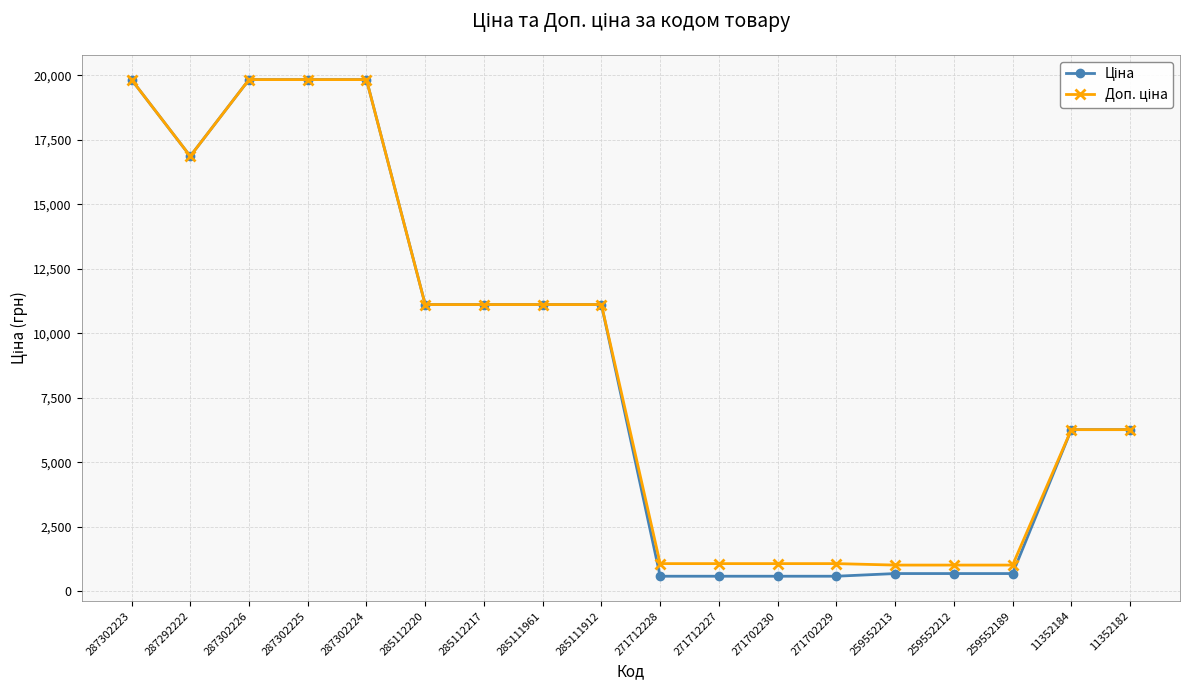

What is the label of the 17th point from the right?

287292222